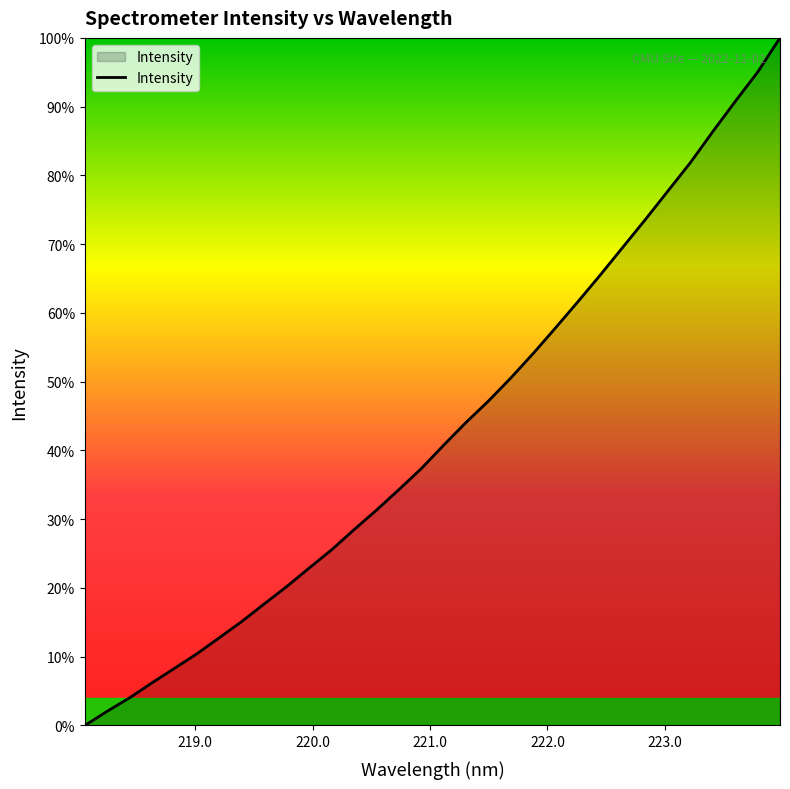

Reading right to left, what are all the values shown in this chart?

4600.7	4481.7	4380.1	4275.7	4168.1	4069.9	3971.7	3876.1	3780.3	3687.5	3596.6	3507.4	3422.2	3342.0	3267.7	3188.7	3107.2	3034.2	2963.1	2895.2	2825.5	2762.0	2698.0	2637.9	2576.9	2520.7	2464.8	2414.2	2364.1	2312.0	2265.3	2215.8